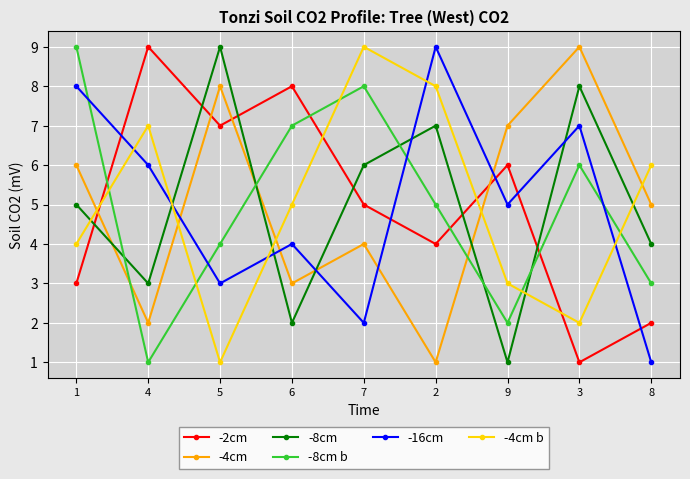

What value does the -2cm series have at 9?

6